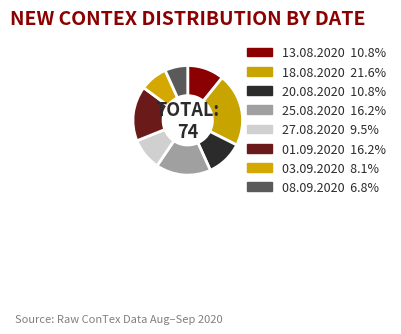

How many slices are in this pie chart?

8